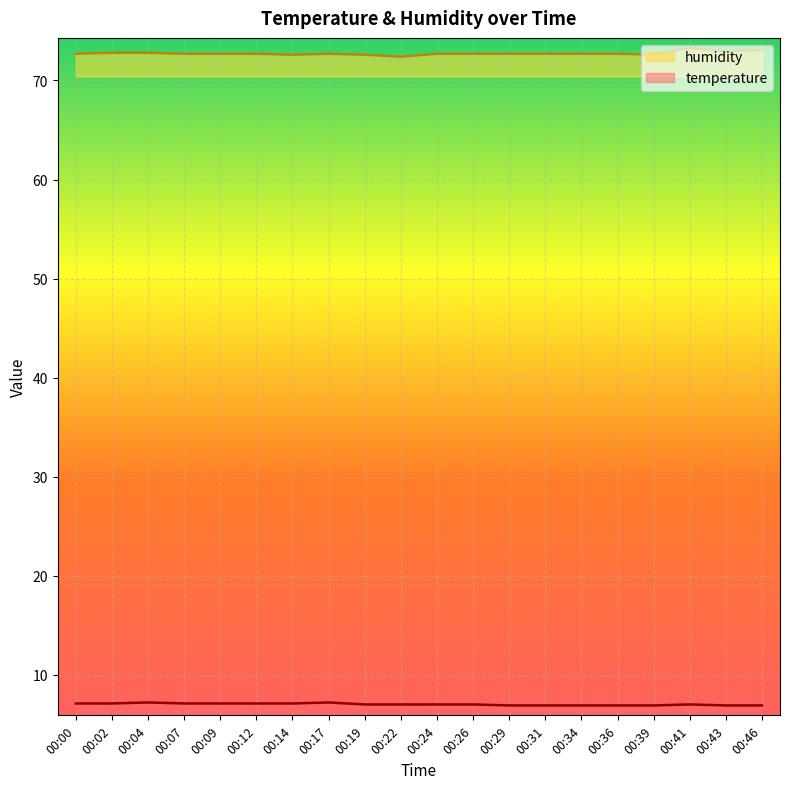

Which series has the largest total across all categories?

humidity